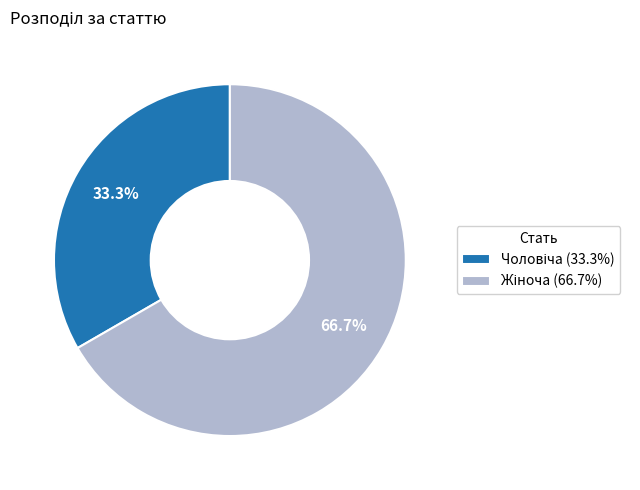

Is there a majority slice in this chart?

Yes